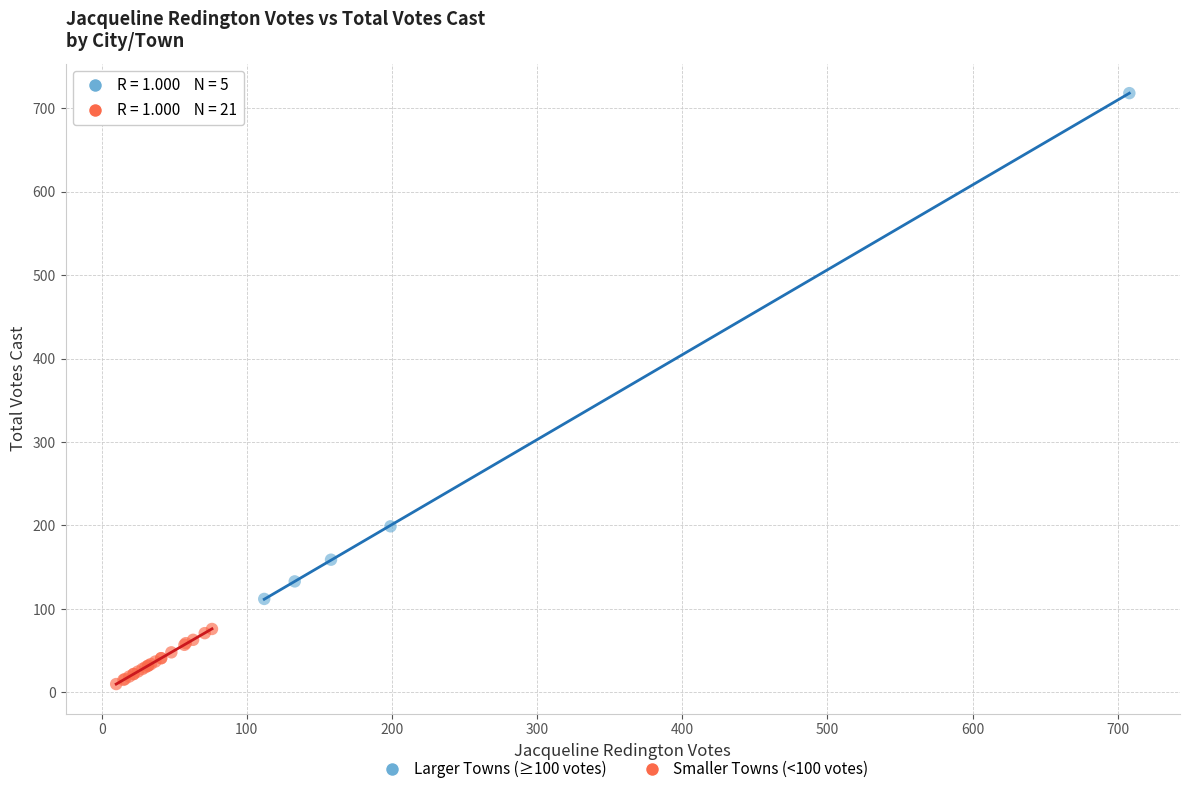

What are all the series names shown in the legend?

Larger Towns (≥100 votes), Smaller Towns (<100 votes)